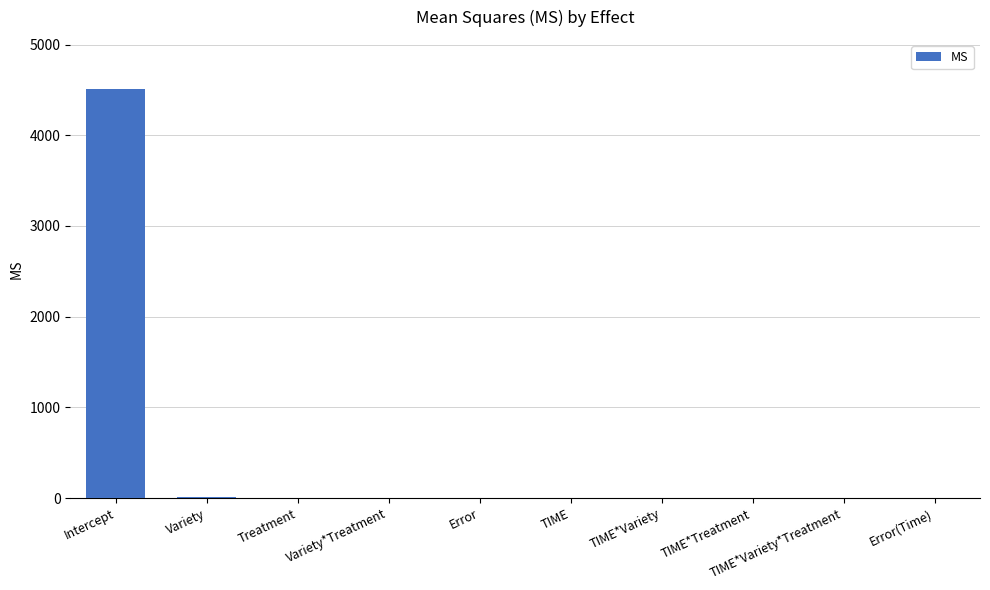

Are the bars grouped side by side (vs. stacked)?

No